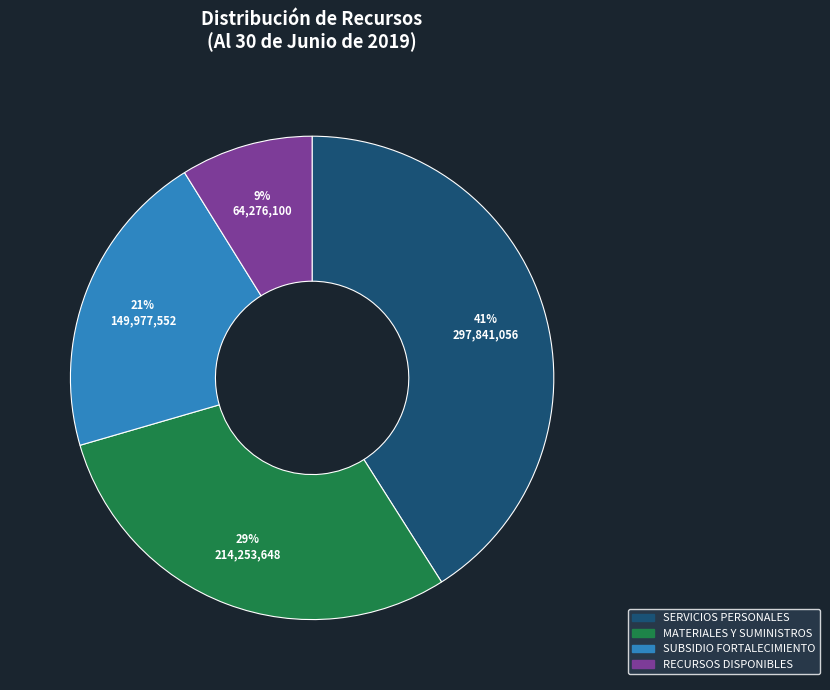

To the nearest percent, what is the difference between the largest and smallest slice percentages?

32%